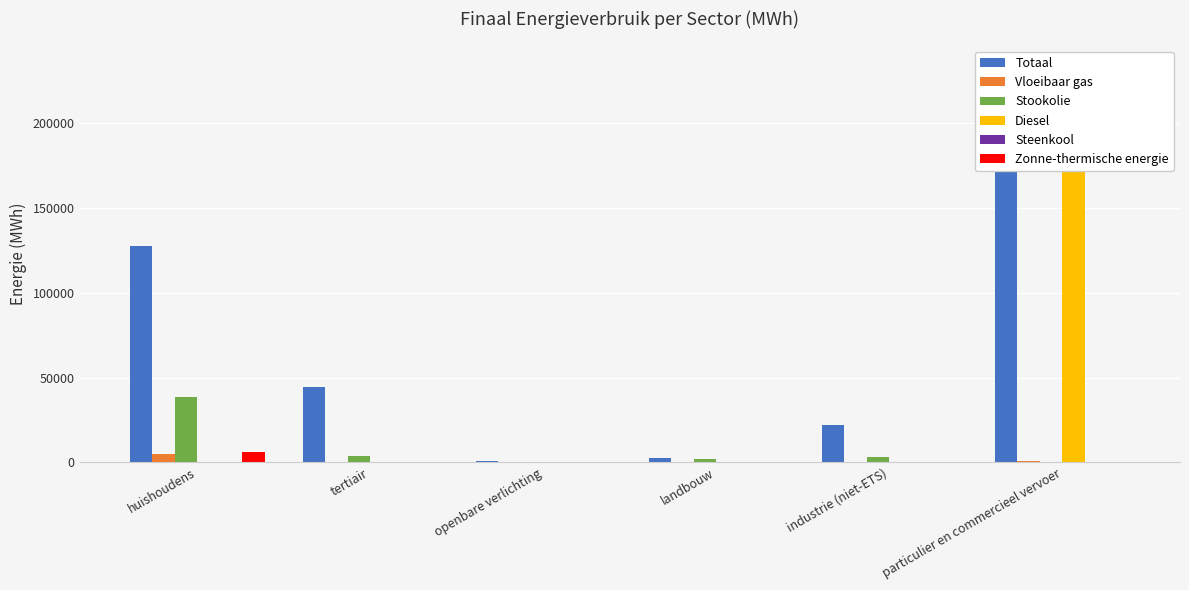

What is the label of the 4th bar from the left?

landbouw